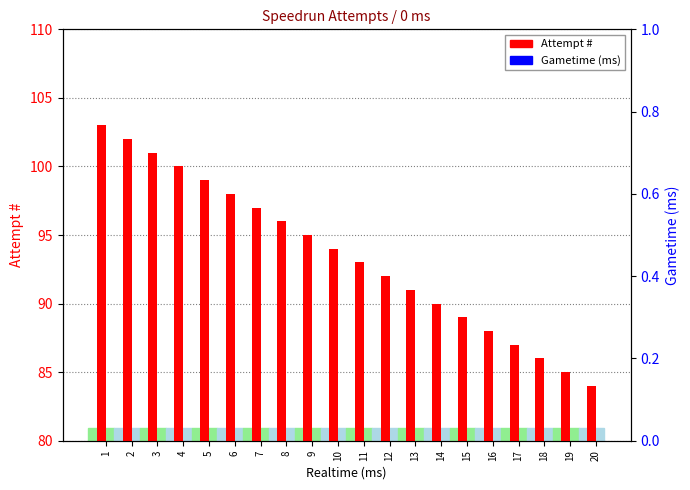

Which has a higher value, 4 or 19?

4